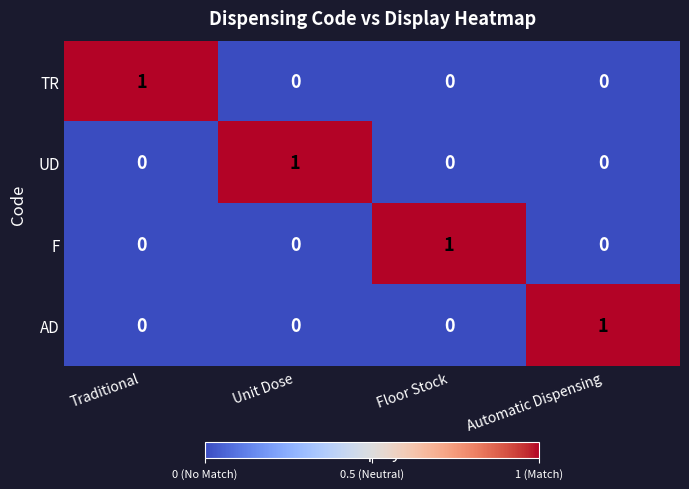

Count the TR values in the range 0 to 1.

4